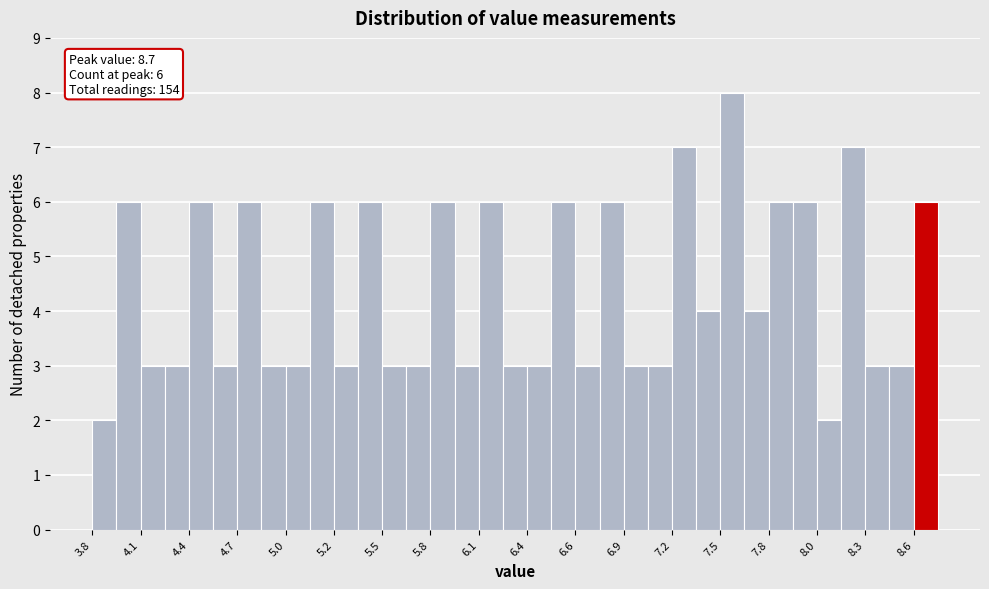

Around what value on the x-axis is the tallest bar? Give the approximate position of its centre, as read against the axis.

7.55